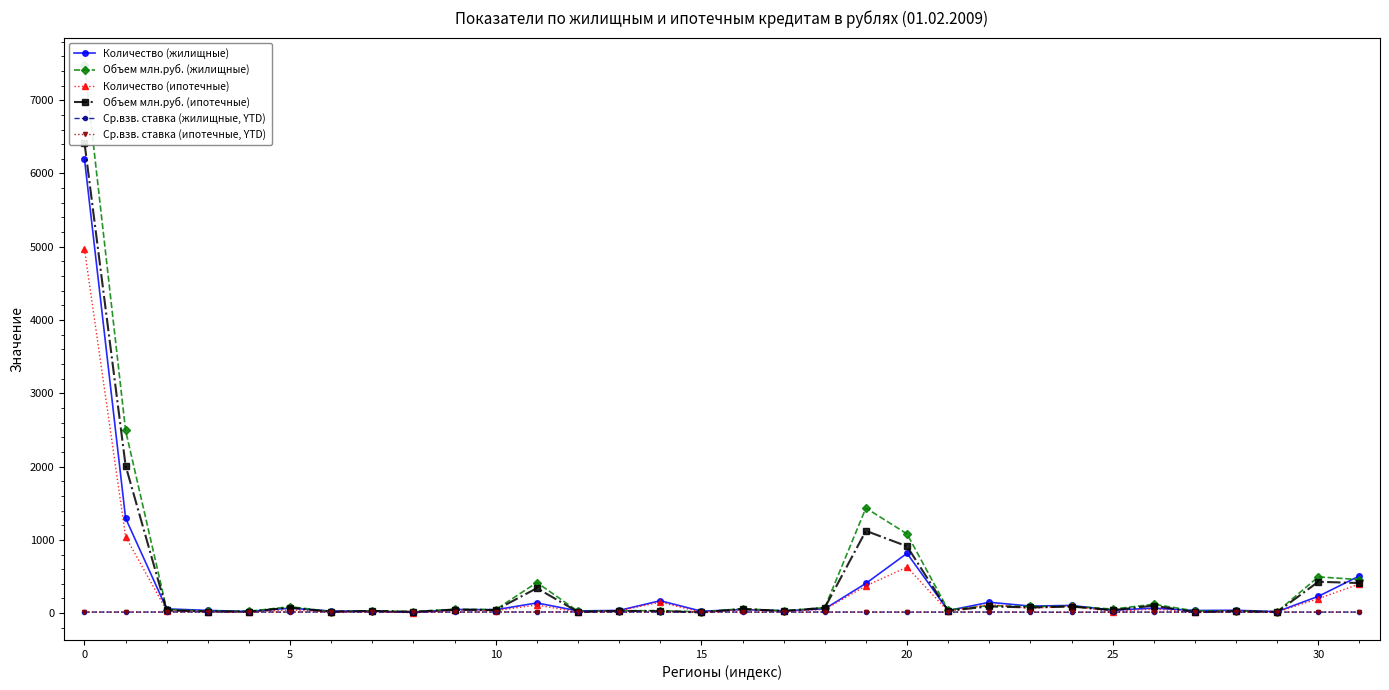

True or false: Ср.взв. ставка (жилищные, YTD) has more than 1 points higher than both neighbors.

True